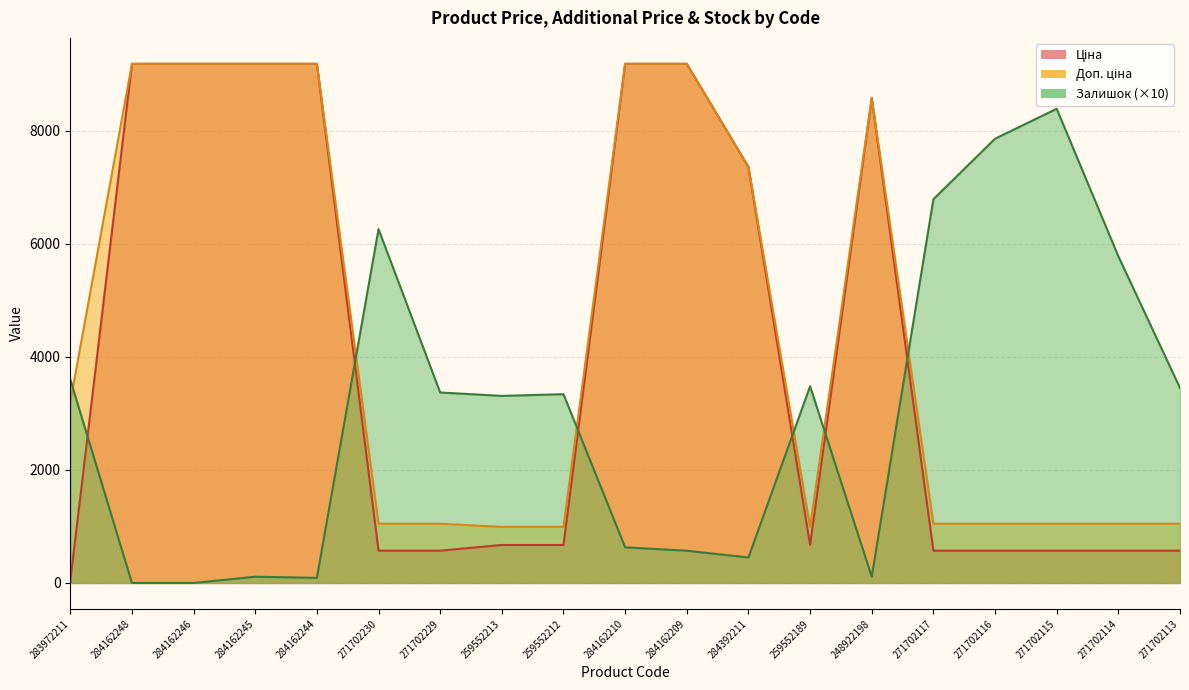

What is the label of the 14th point from the left?

248922198